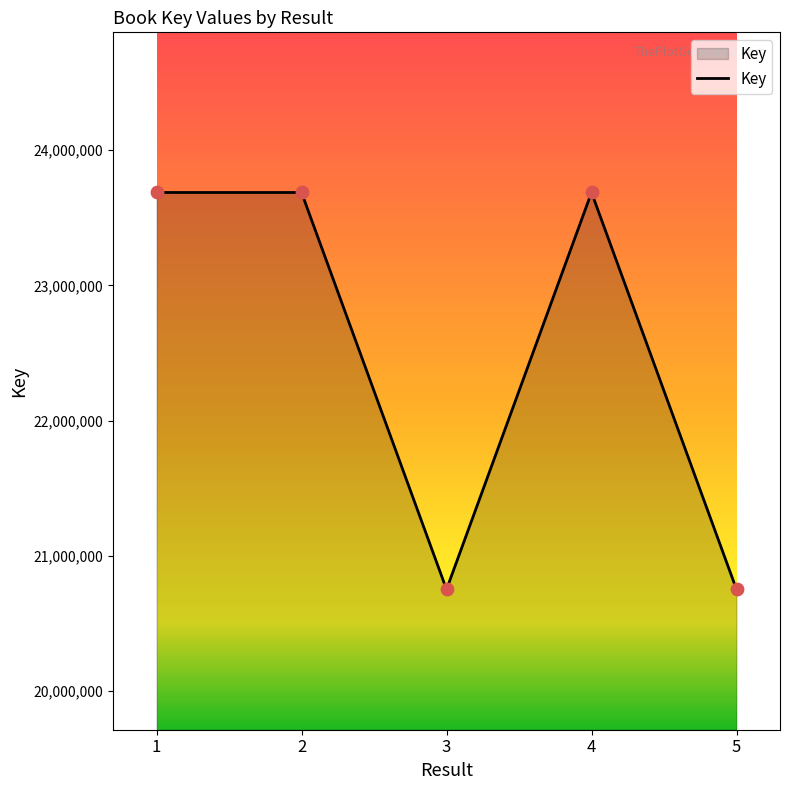

Approximately how many times larger is the value at 4 compared to 3?

1.1